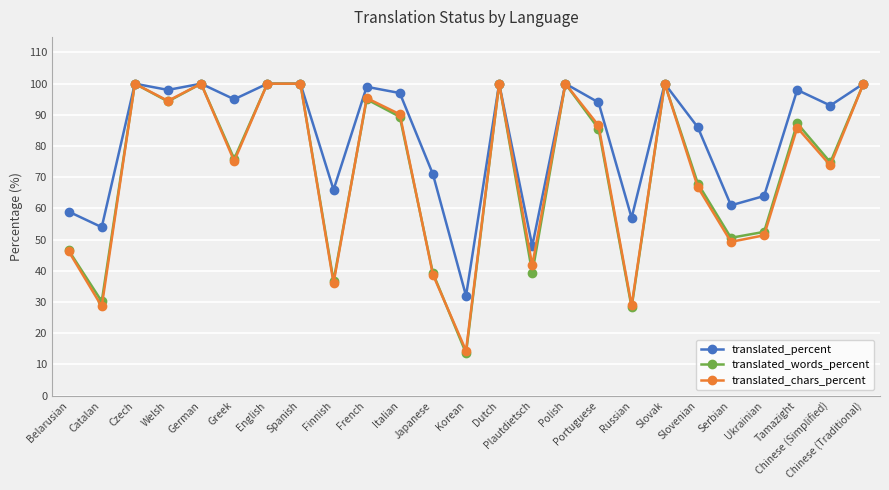

What is the label of the 25th point from the left?

Chinese (Traditional)